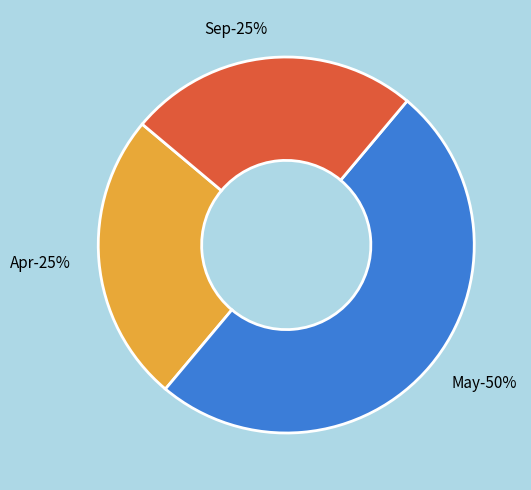

How much of the chart is everything except Sep?

75.0%